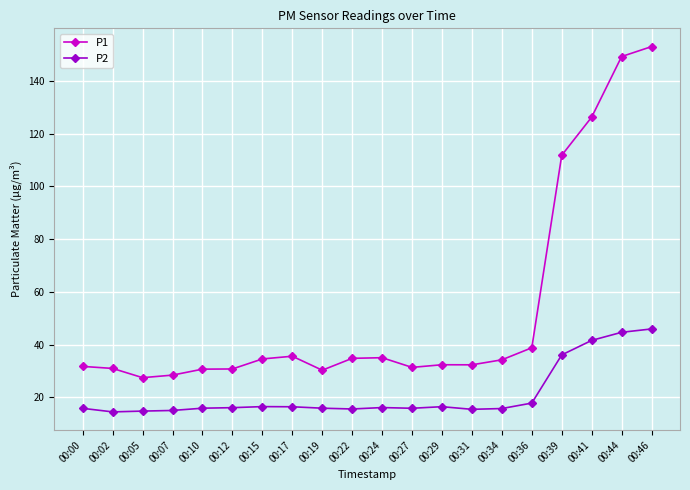

Rank the series by their maximum value, from lowest to highest.

P2, P1